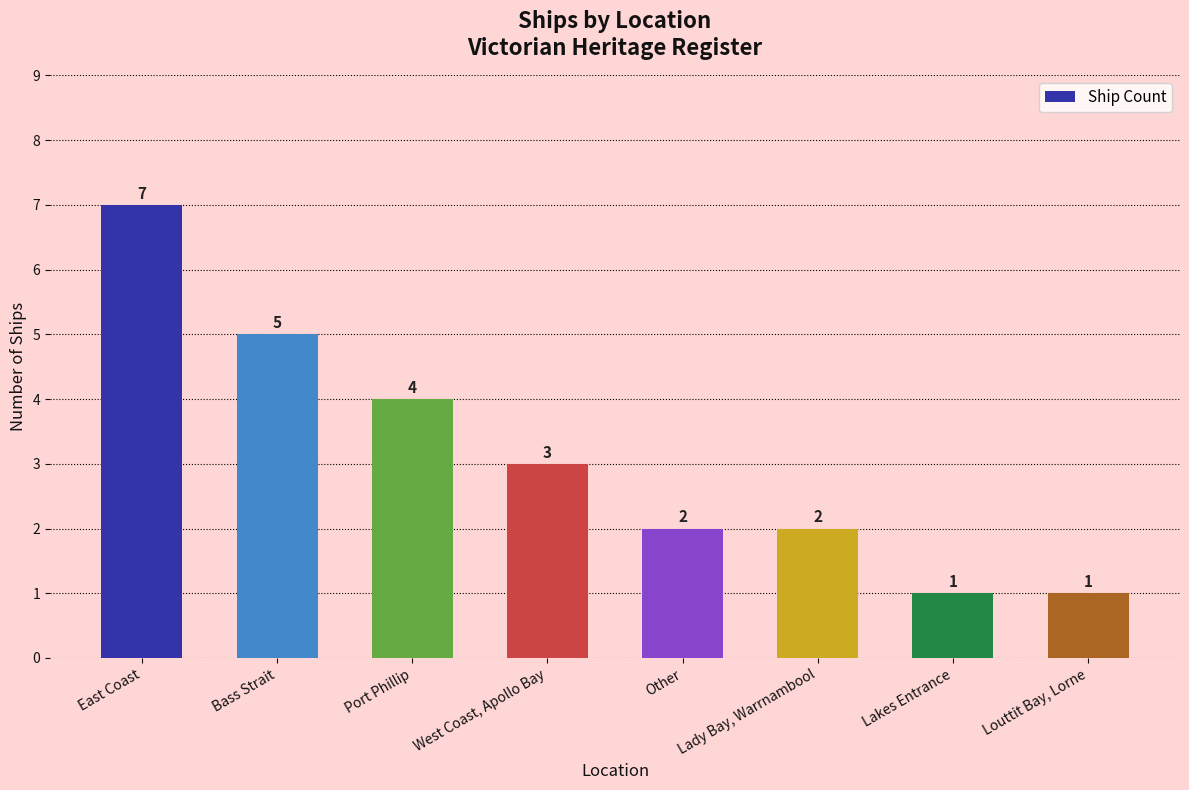

Approximately how many times larger is the value at Louttit Bay, Lorne compared to Lakes Entrance?

1.0